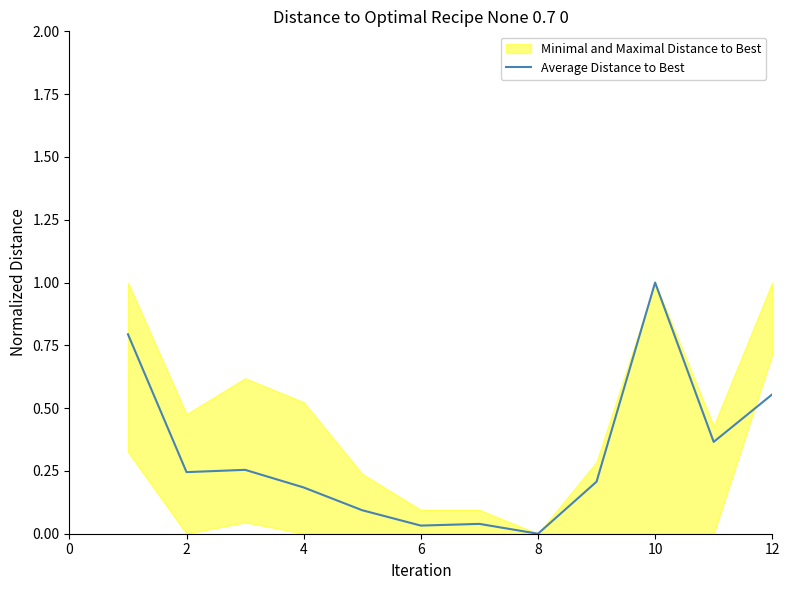

At which label does Average Distance to Best reach its peak?

10